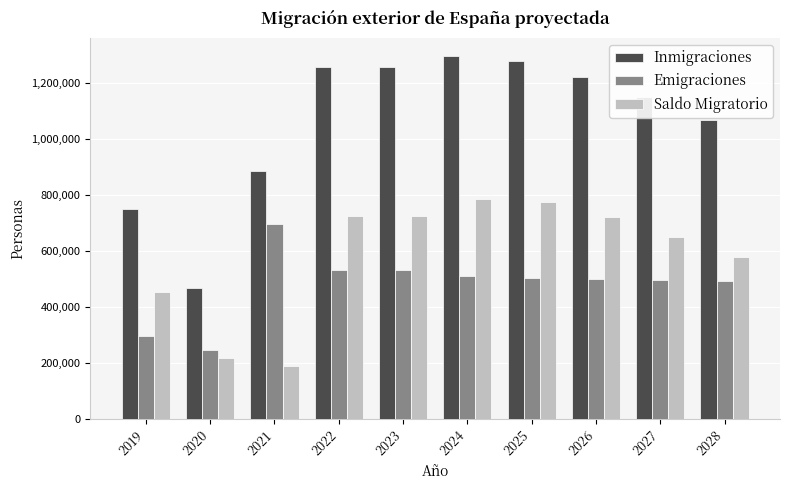

Which series has the widest spread of values?

Inmigraciones